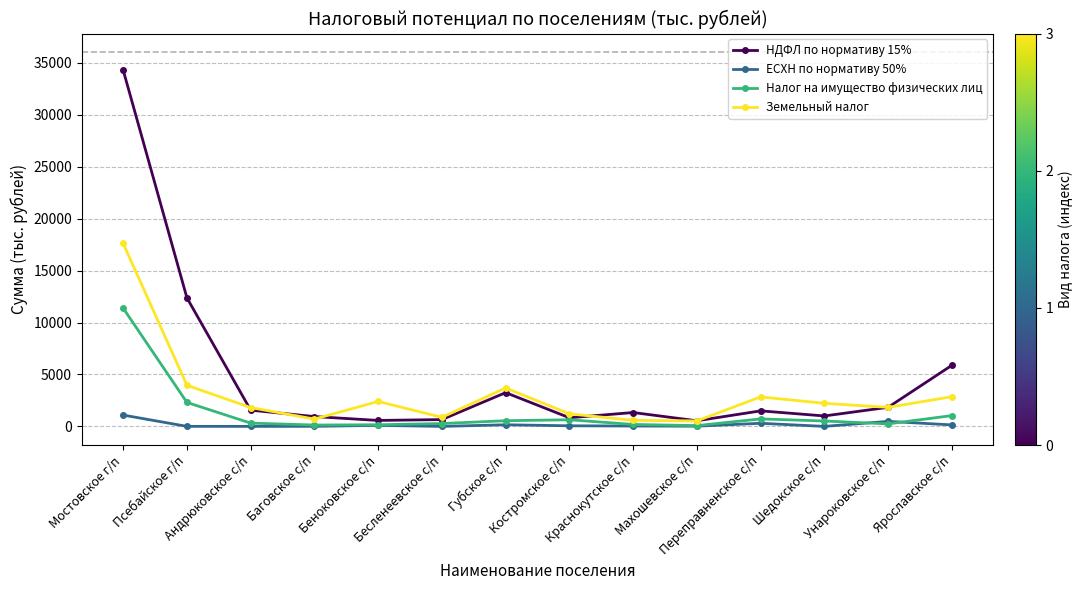

True or false: НДФЛ по нормативу 15% and ЕСХН по нормативу 50% cross at least once.

False